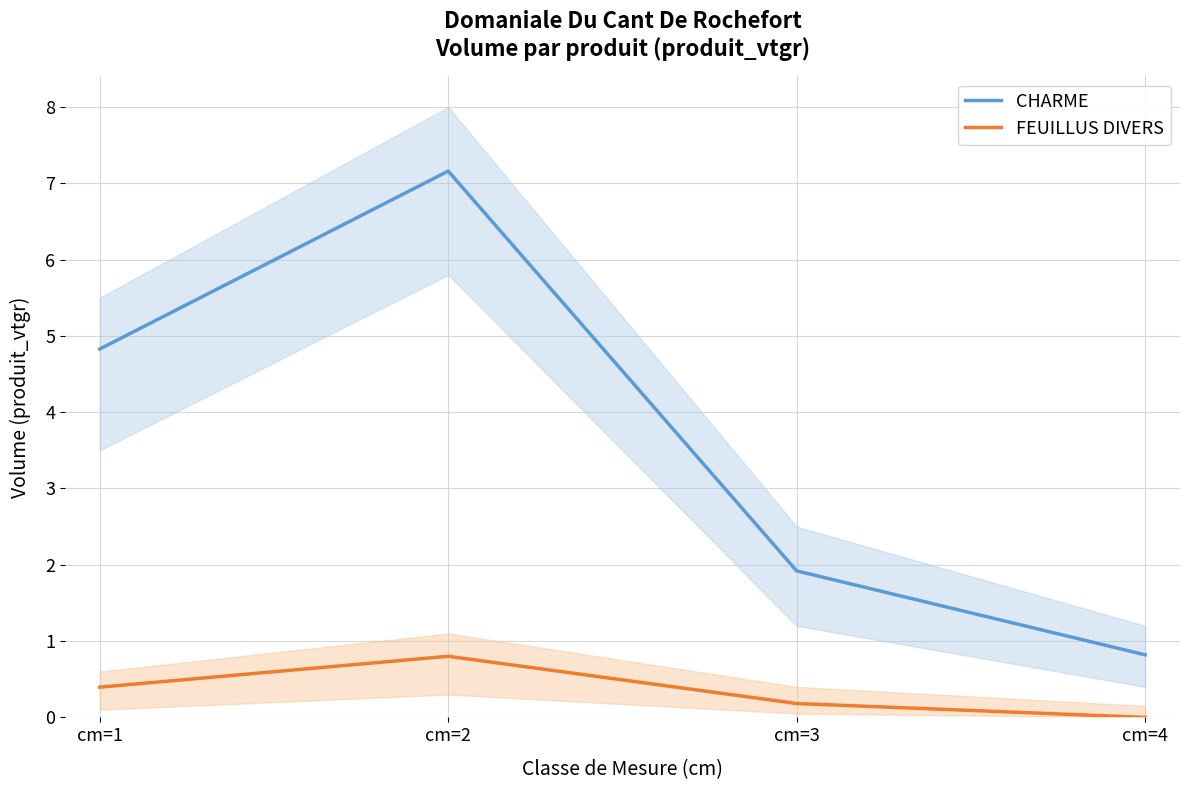

What is the maximum value for FEUILLUS DIVERS?

0.8